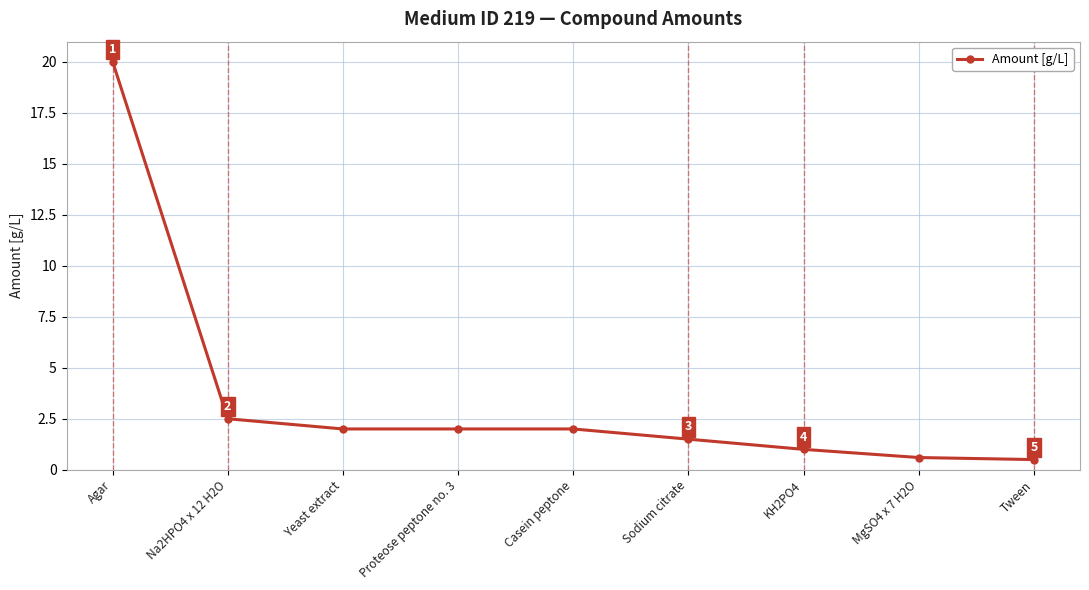

What is the change in value from Proteose peptone no. 3 to KH2PO4?

-1.0